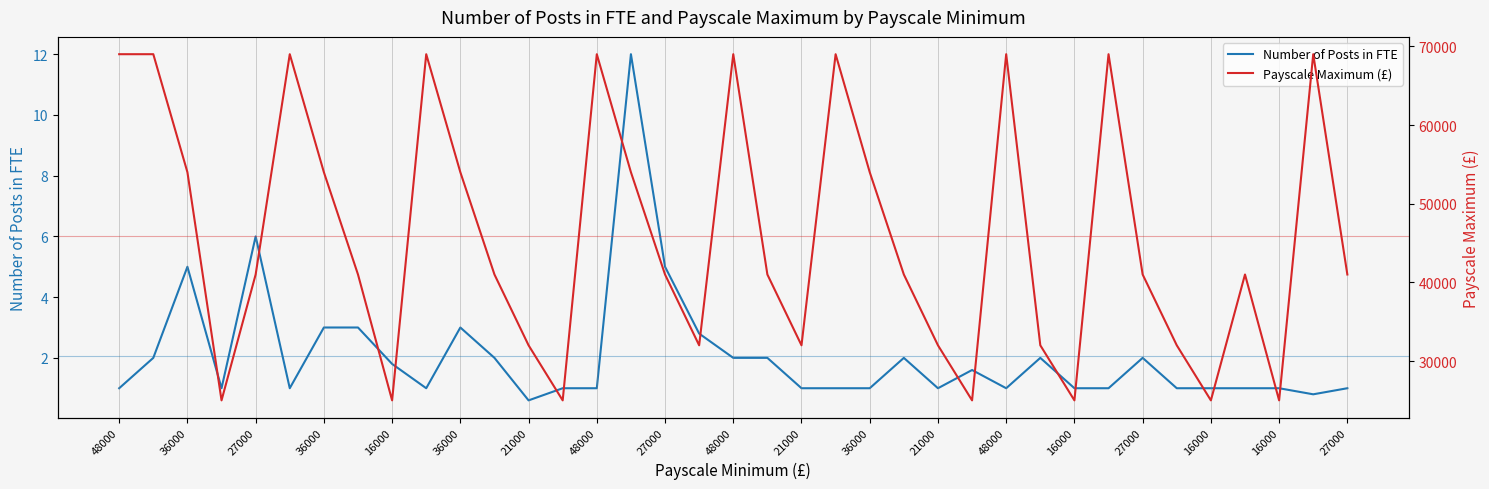

List the series in order of their overall mean, highest first.

Payscale Maximum (£), Number of Posts in FTE